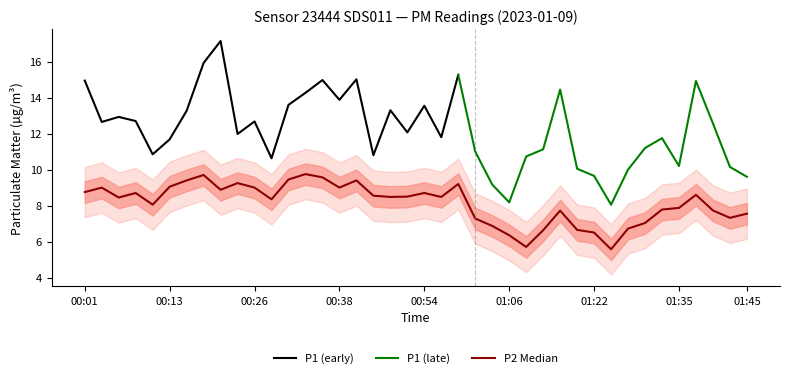

What is the label of the 8th point from the right?

01:27